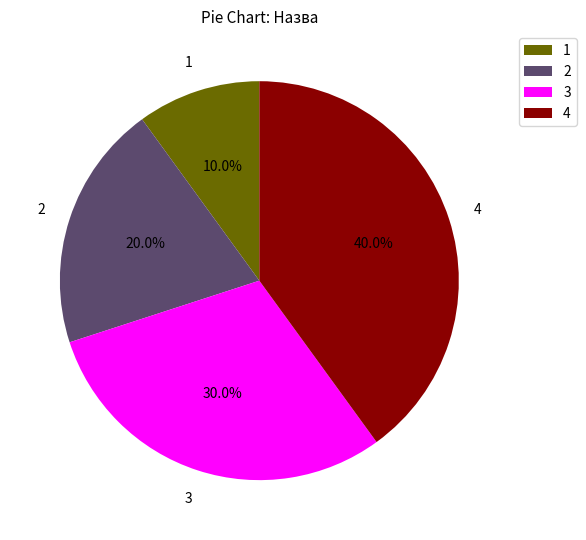

Count the number of slices in the pie.

4